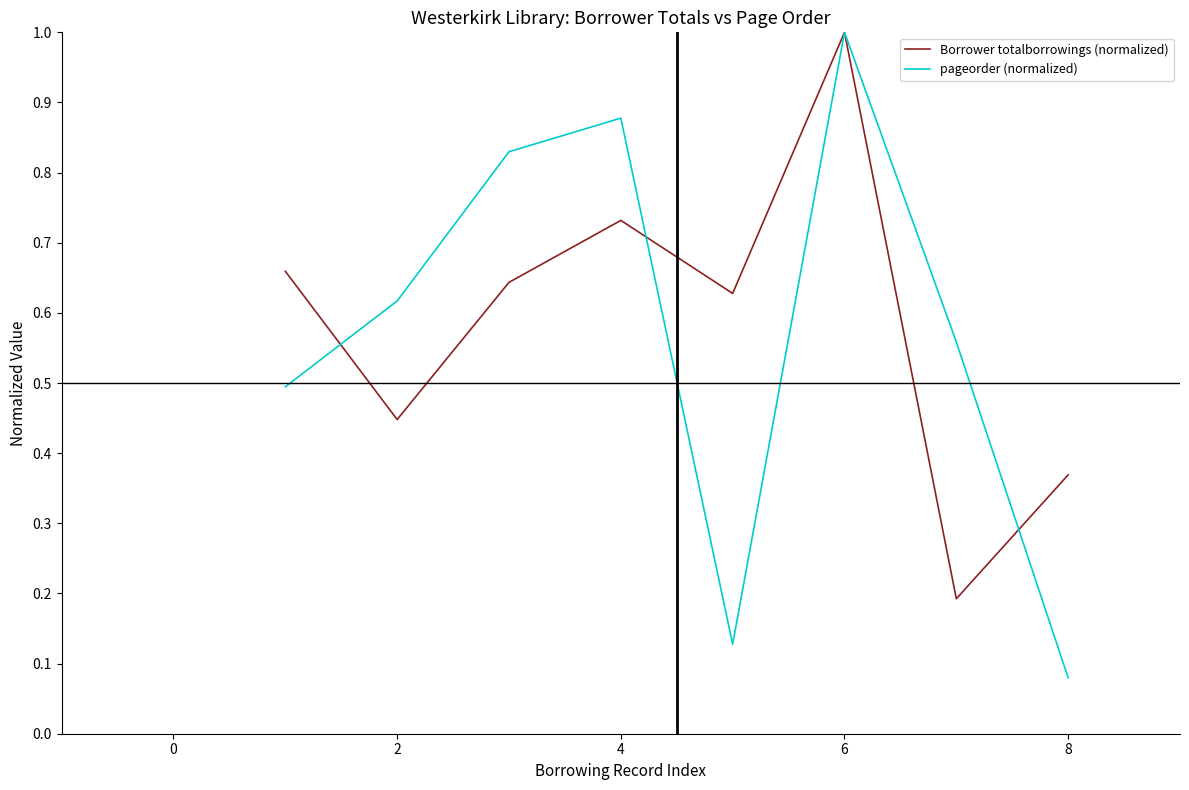

How many categories are shown in the chart?

8